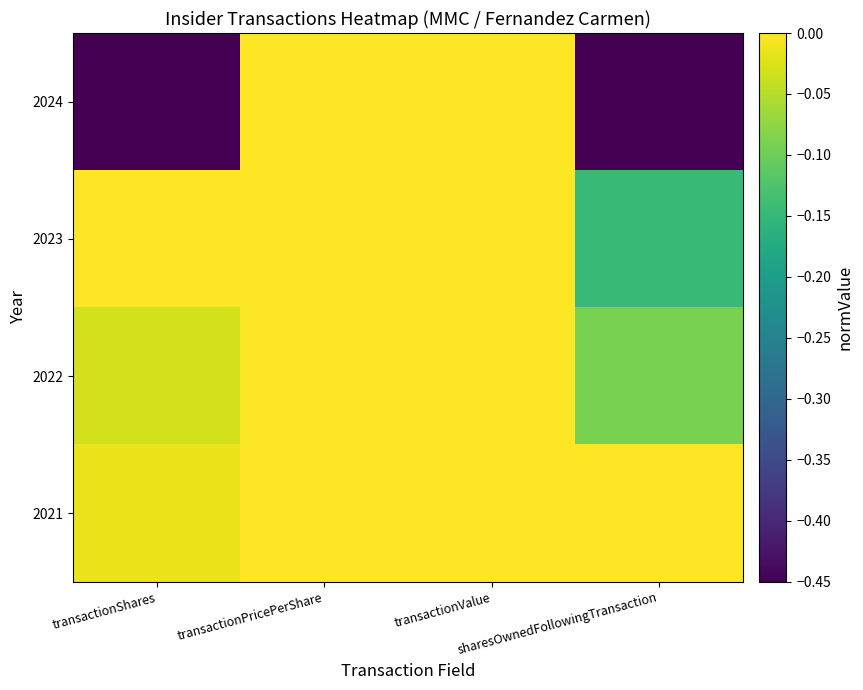

What is the smallest value displayed?

-0.5